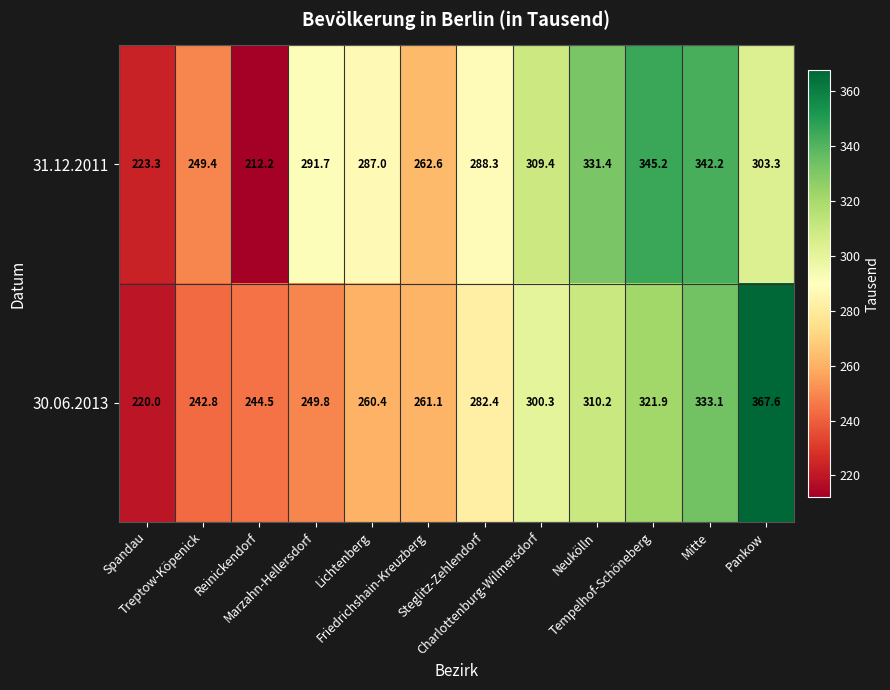

What is the smallest value displayed?

212.2